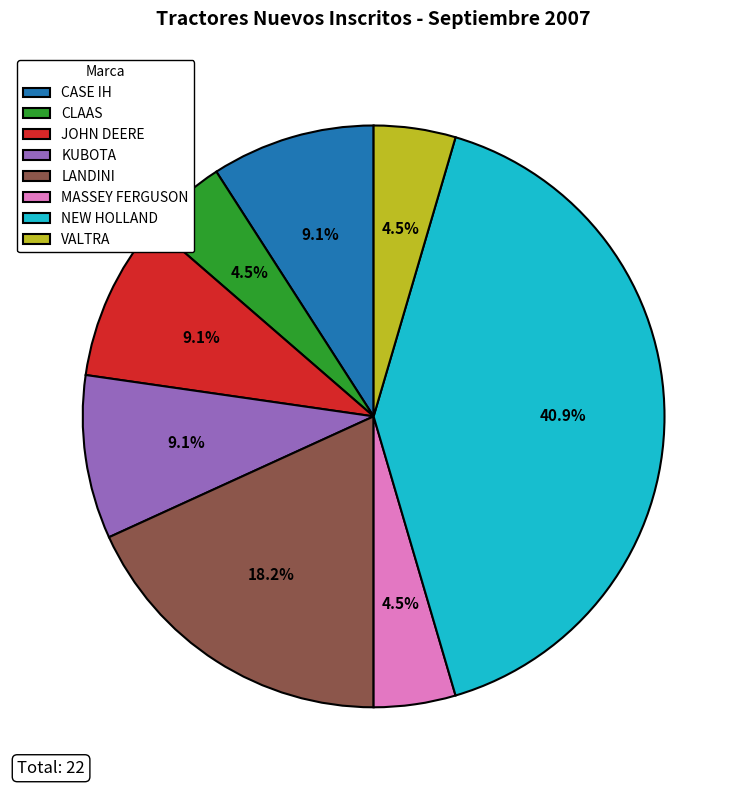

Which slice is the largest?

NEW HOLLAND